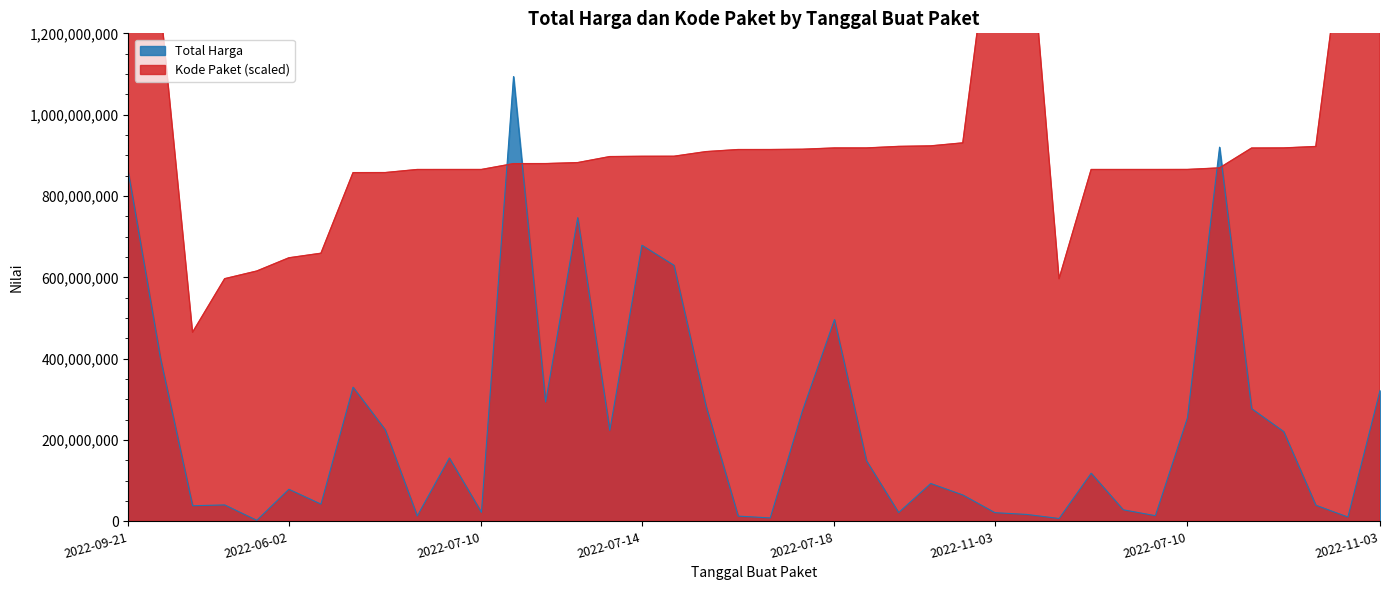

Count the number of categories in the chart.

40